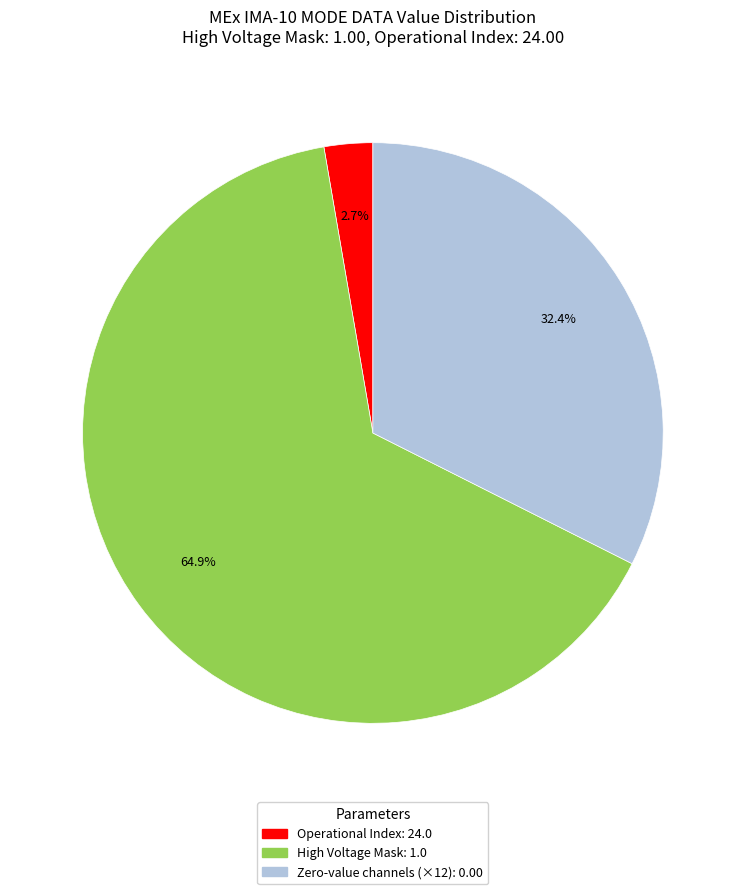

Is there any slice that represents more than half of the pie?

Yes